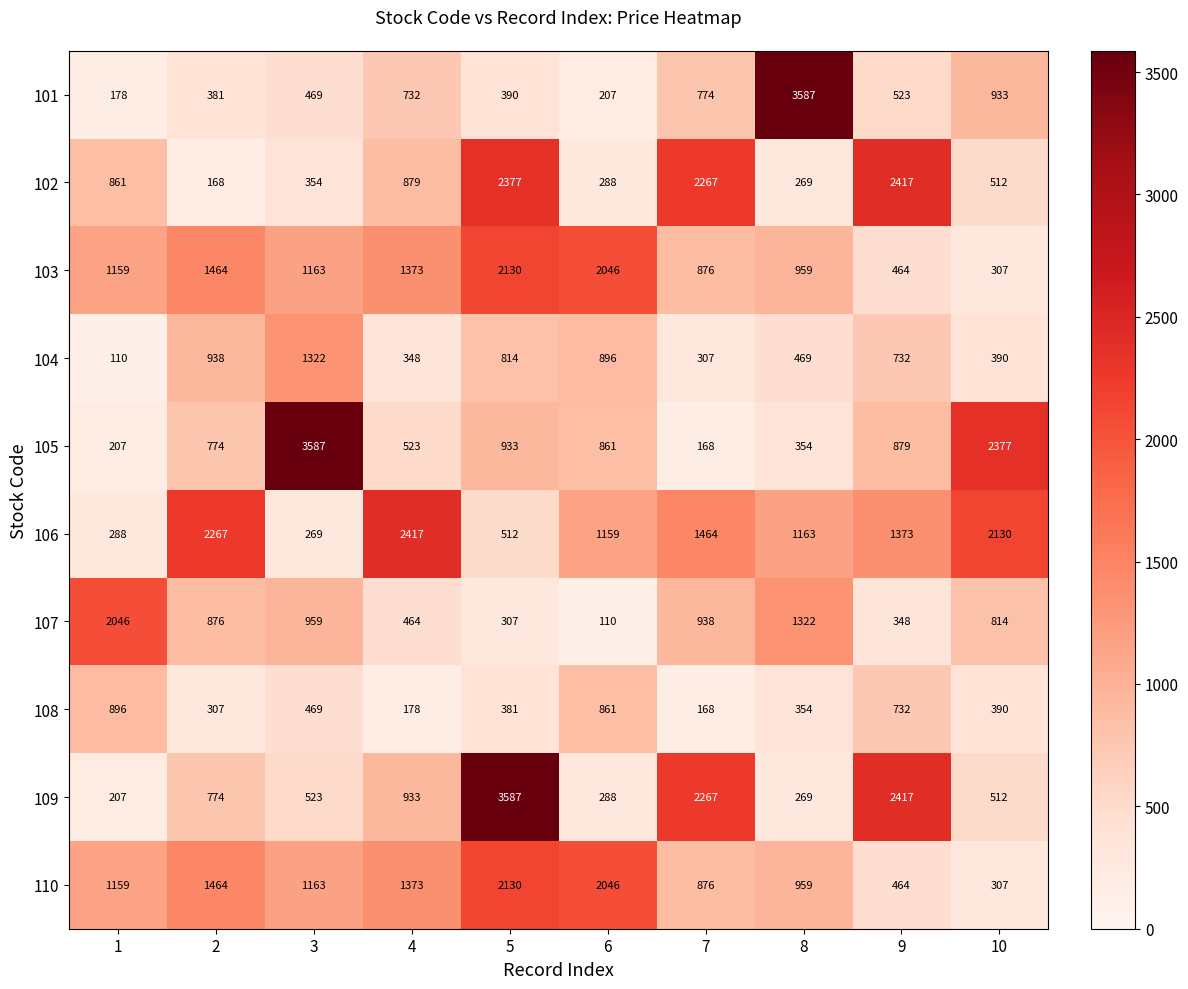

Is it true that 109 equals 913 at 10?

False